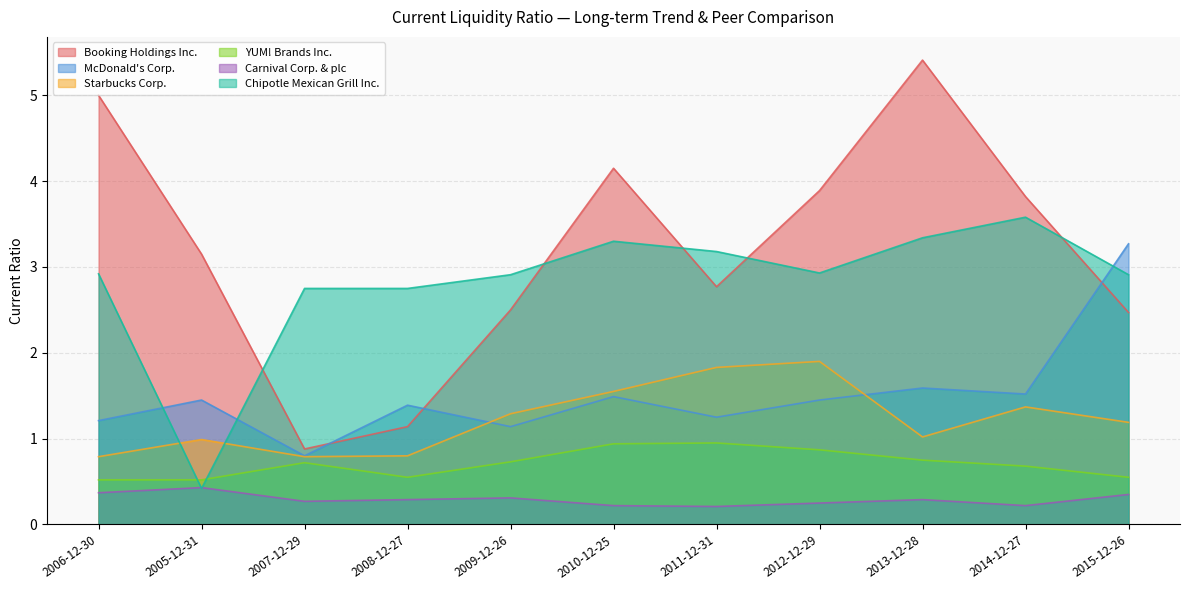

What is the difference between the Booking Holdings Inc. values at 2009-12-26 and 2008-12-27?

1.4